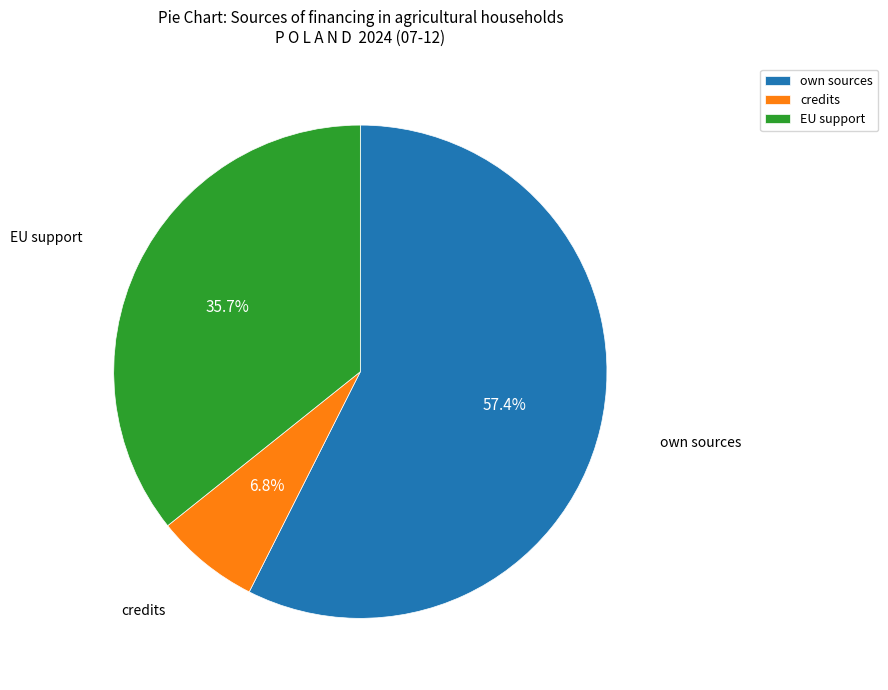

Combined, what portion of the pie is own sources and EU support?

93.2%